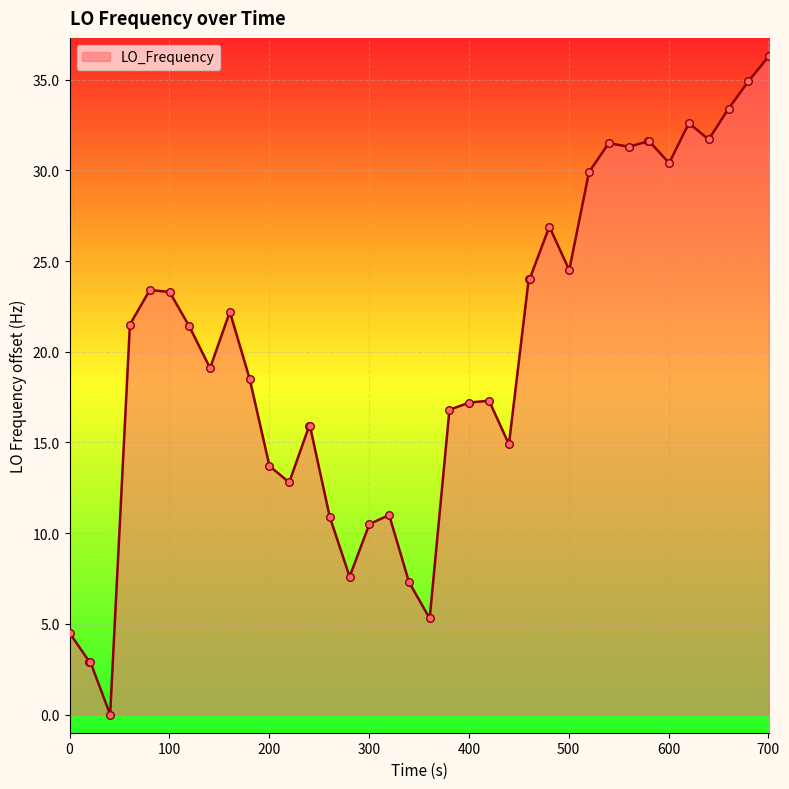

What is the difference between the maximum and minimum values?

36.3